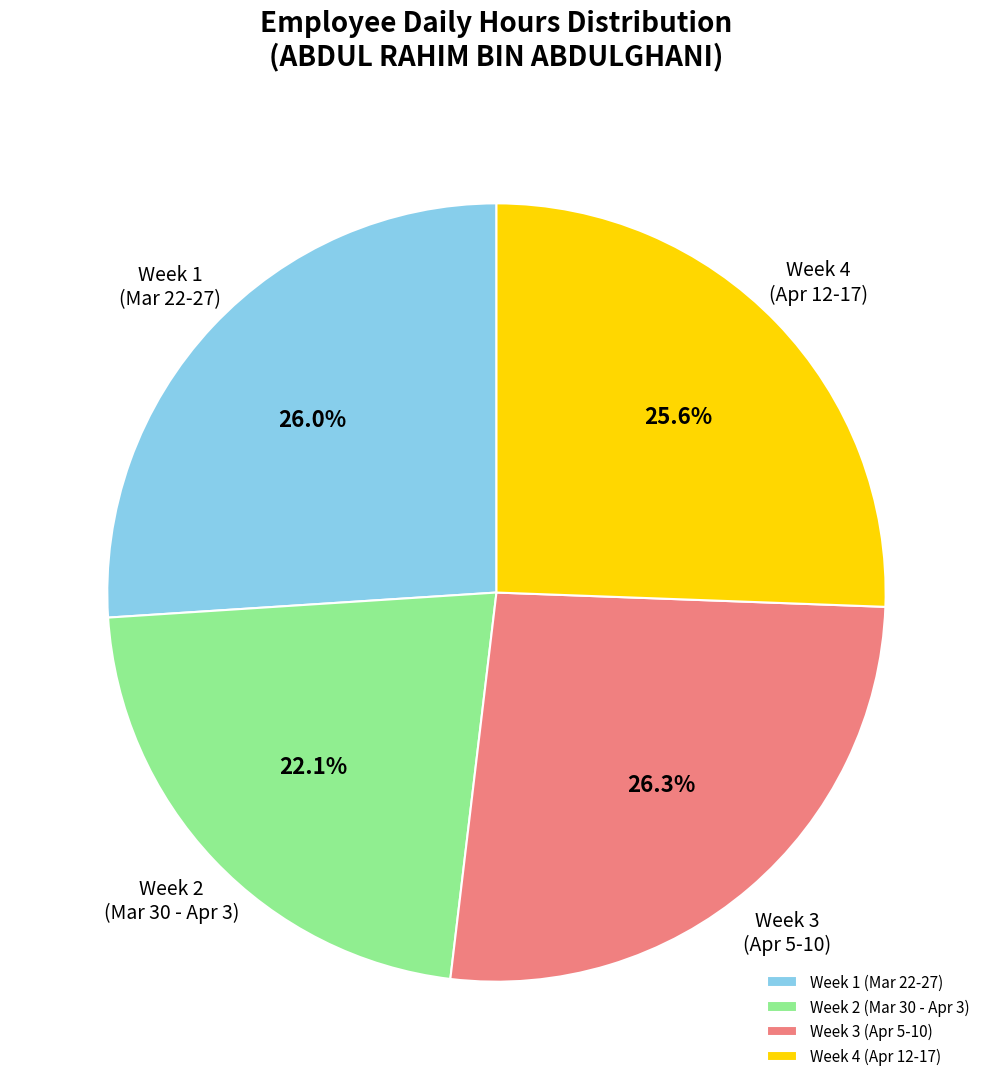

Does any single category account for the majority?

No